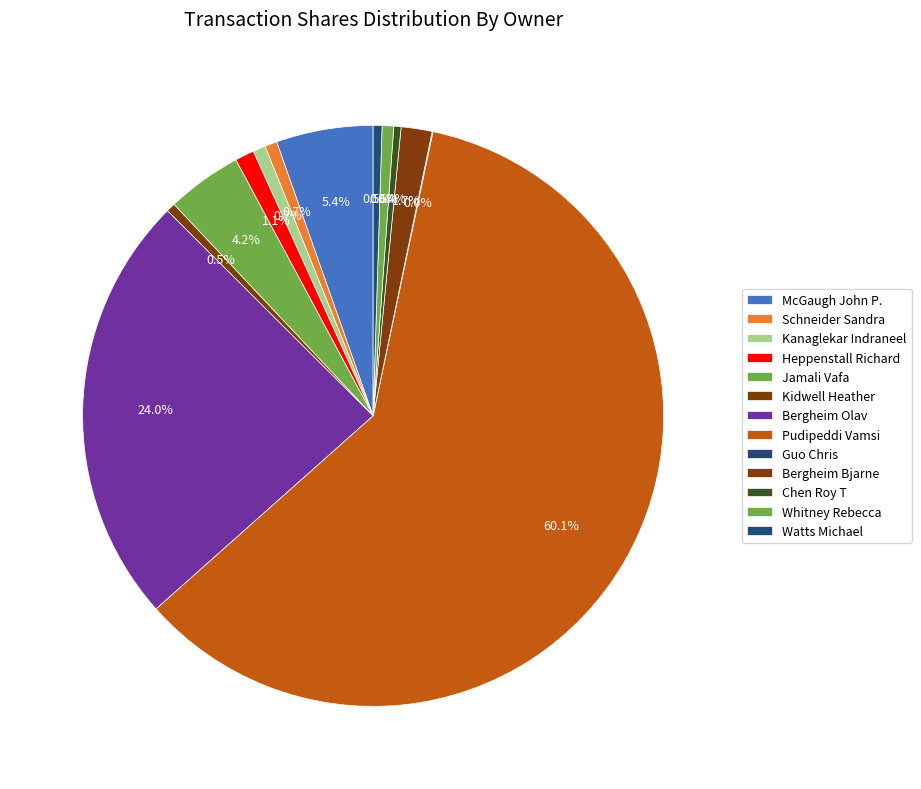

Does Watts Michael account for over 50% of the chart?

No